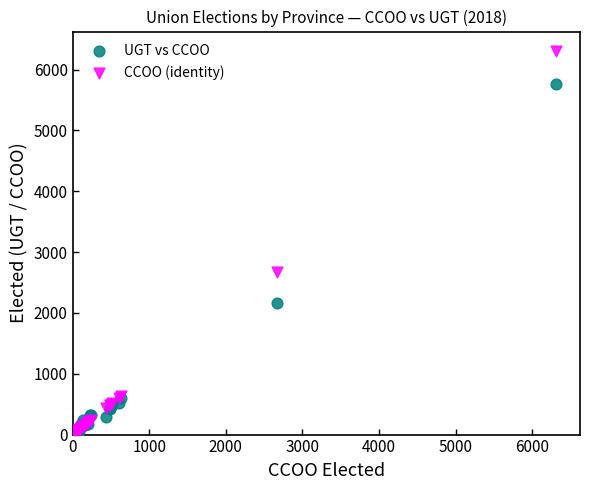

In the CCOO (identity) series, what Y value is closest to 3159?

2669